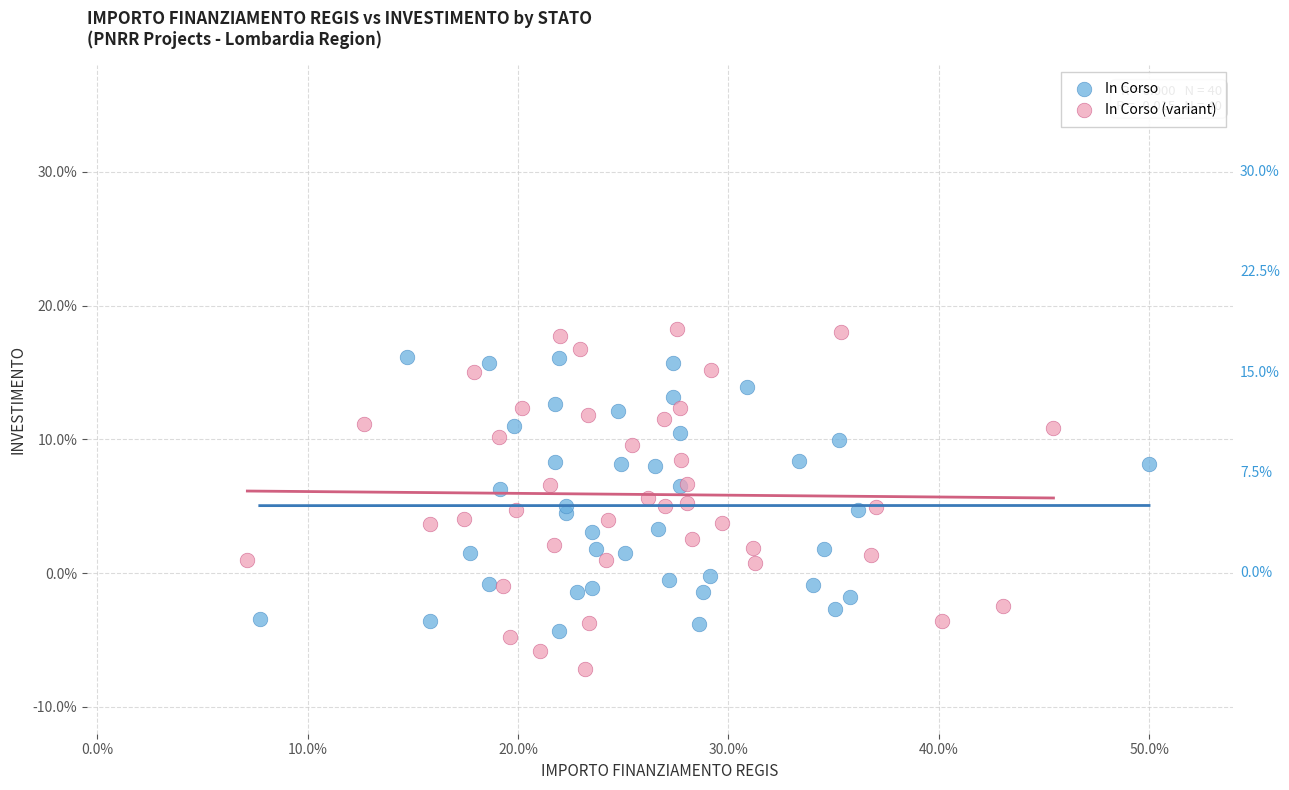

Which series contains the highest Y value?

In Corso (variant)